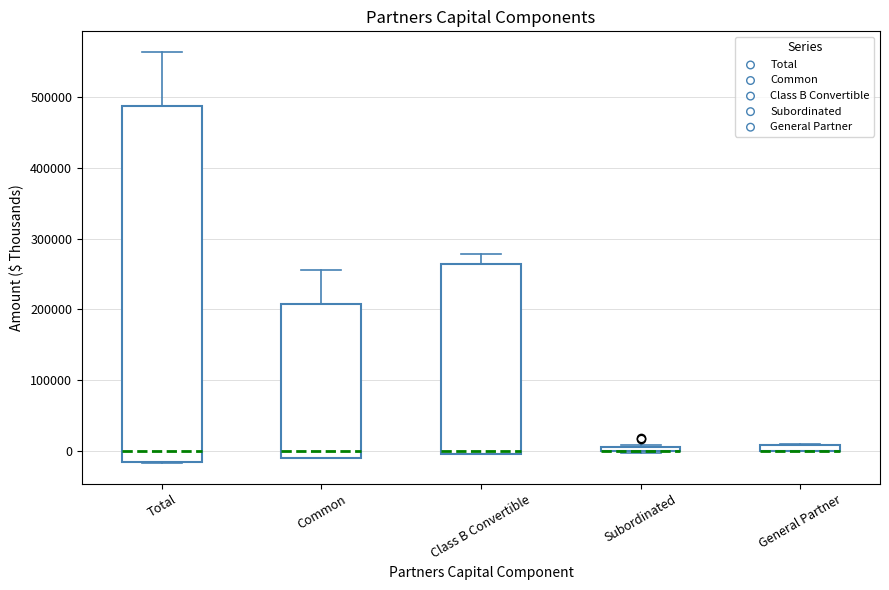

Which box is the tallest, from its lower edge to its upper edge?

Total